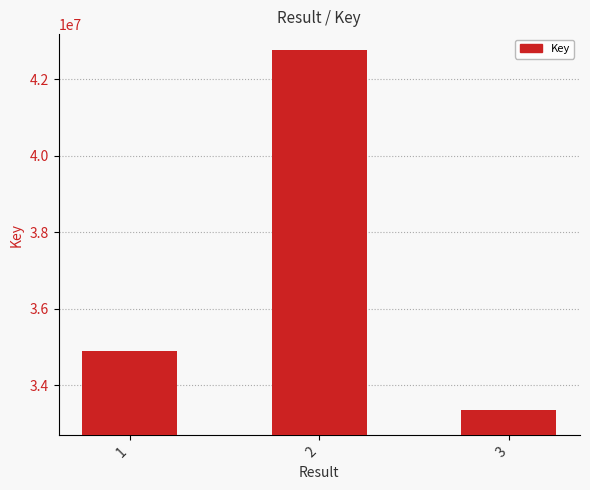

What value does the data have at 3, to the nearest 100?

33360700